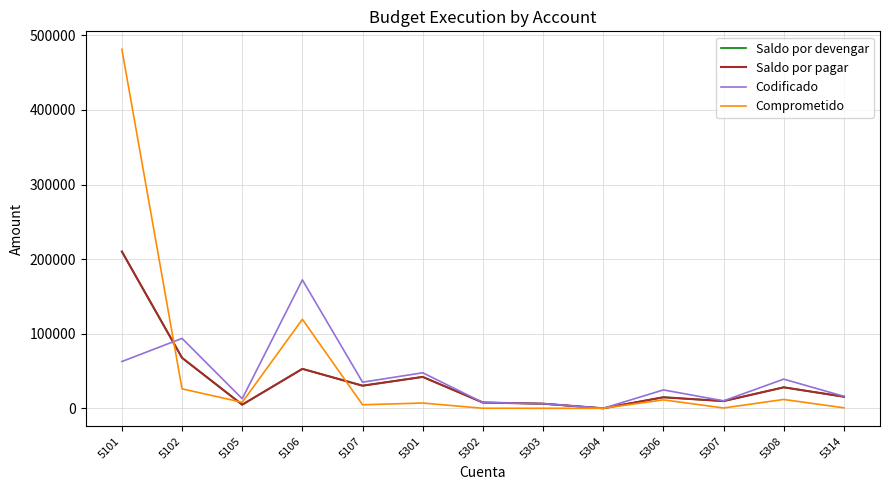

Where does the Saldo por devengar series first go above 15520?

5101